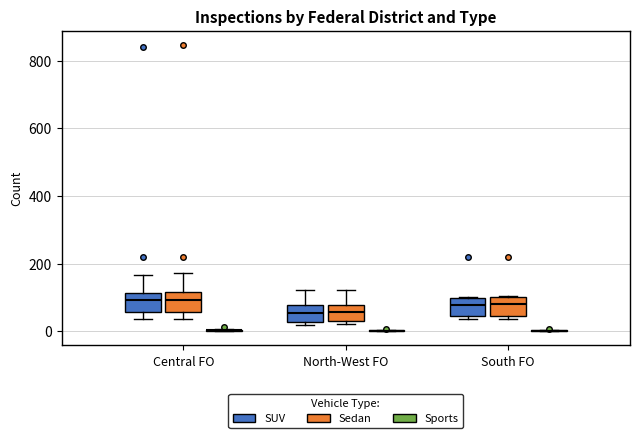

Reading left to right, transcribe this box plot: for each box, give where its median line is, the range the box spans, and where its two whiskers end, as read against the y-axis. The values are not printed on the chart, so give them approximately, as read against the axis.

Central FO (SUV): median 100, box 60 to 120, whiskers 40 to 160
Central FO (Sedan): median 100, box 60 to 120, whiskers 40 to 180
Central FO (Sports): box collapsed to a line at 0, whiskers 0 to 0
North-West FO (SUV): median 60, box 20 to 80, whiskers 20 (just below the box's lower edge) to 120
North-West FO (Sedan): median 60, box 20 to 80, whiskers 20 (just below the box's lower edge) to 120
North-West FO (Sports): box collapsed to a line at 0, whiskers 0 to 0
South FO (SUV): median 80, box 40 to 100, whiskers 40 (just below the box's lower edge) to 100
South FO (Sedan): median 80, box 40 to 100, whiskers 40 (just below the box's lower edge) to 100
South FO (Sports): box collapsed to a line at 0, whiskers 0 to 0